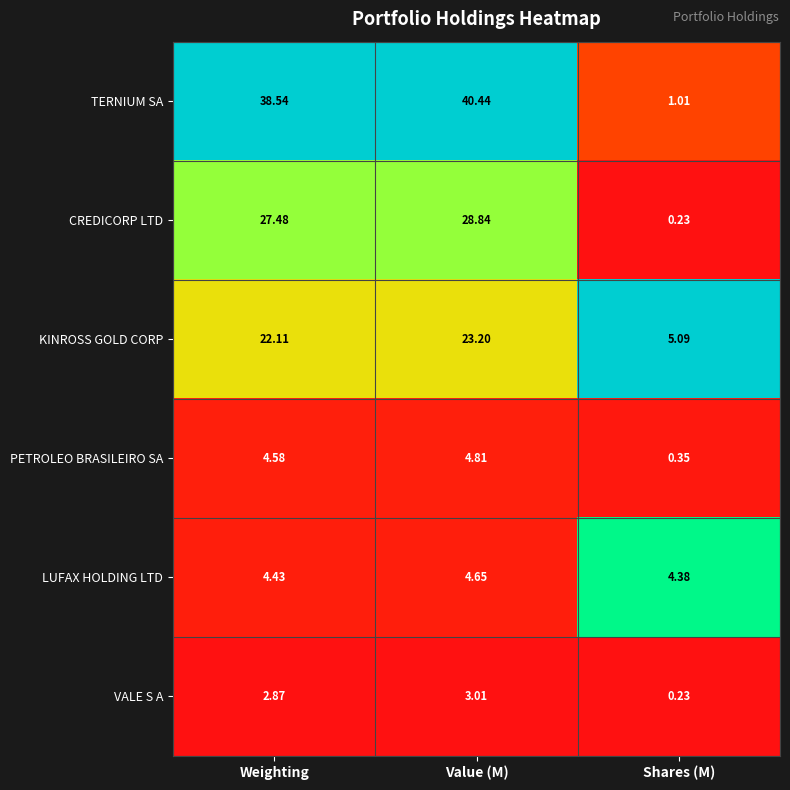

How many categories are shown in the chart?

3